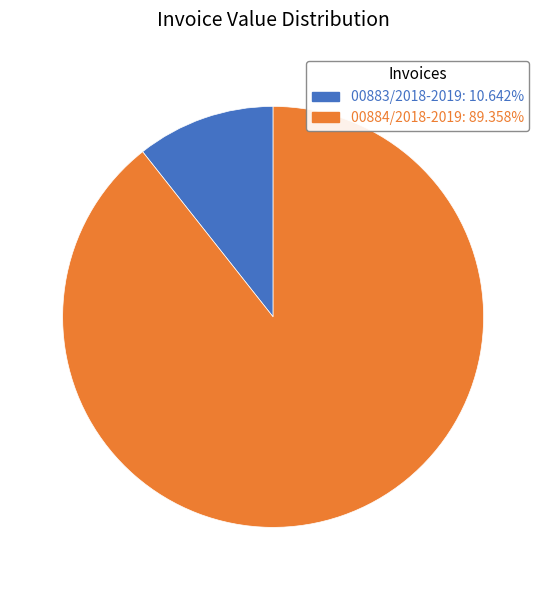

Do 00884/2018-2019 and 00883/2018-2019 together represent more than half of the pie?

Yes